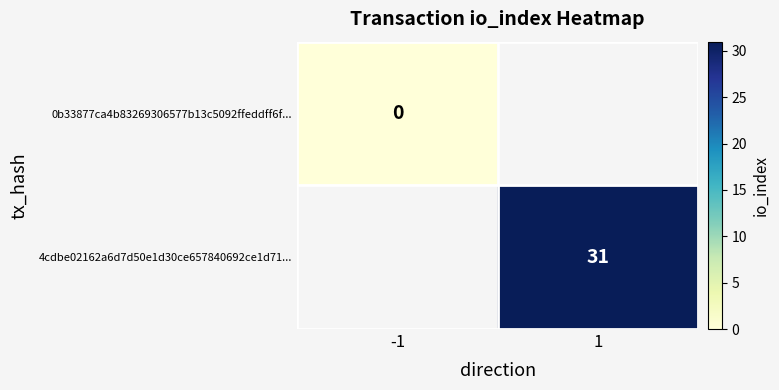

The value of 4cdbe02162a6d7d50e1d30ce657840692ce1d71... at 1 is 8. True or false?

False